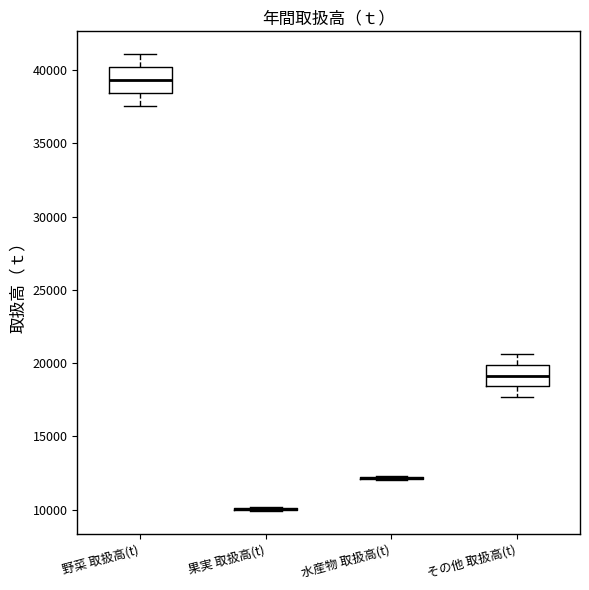

Reading left to right, read every box against the y-axis: the position of its median line, the range the box covers, and the ends of its whiskers. The values are not printed on the chart, so give them approximately, as read against the axis.

野菜 取扱高(t): median 39500, box 38500 to 40000, whiskers 37500 to 41000
果実 取扱高(t): box collapsed to a line at 10000, whiskers 10000 to 10000
水産物 取扱高(t): box collapsed to a line at 12000, whiskers 12000 to 12500
その他 取扱高(t): median 19000, box 18500 to 20000, whiskers 17500 to 20500